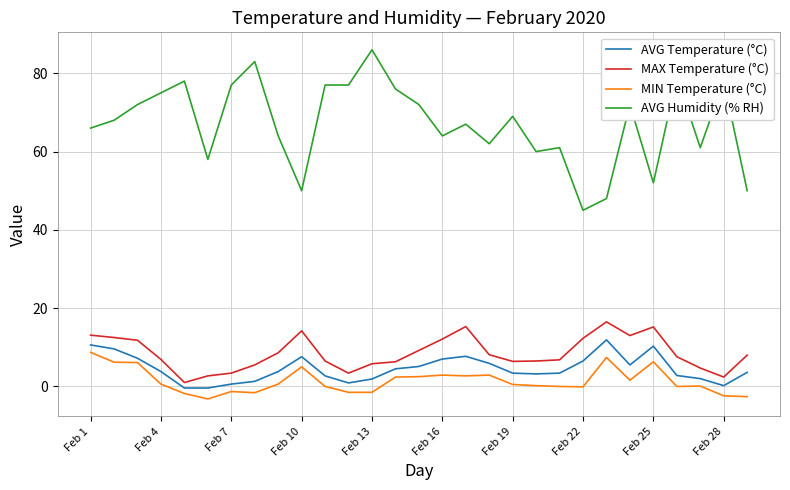

What is the maximum value shown in the chart?

86.0